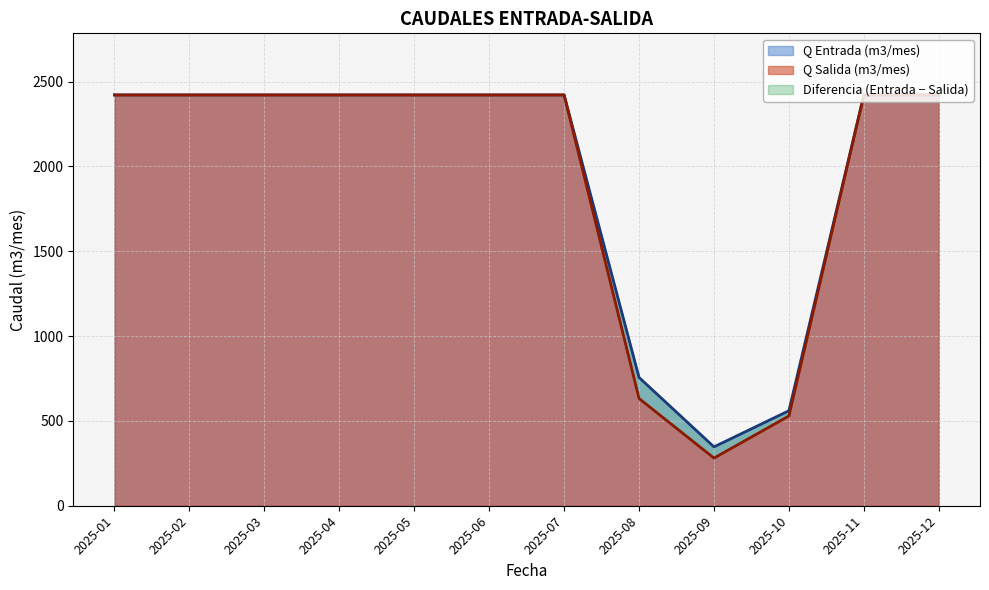

How many lines are shown in the chart?

2